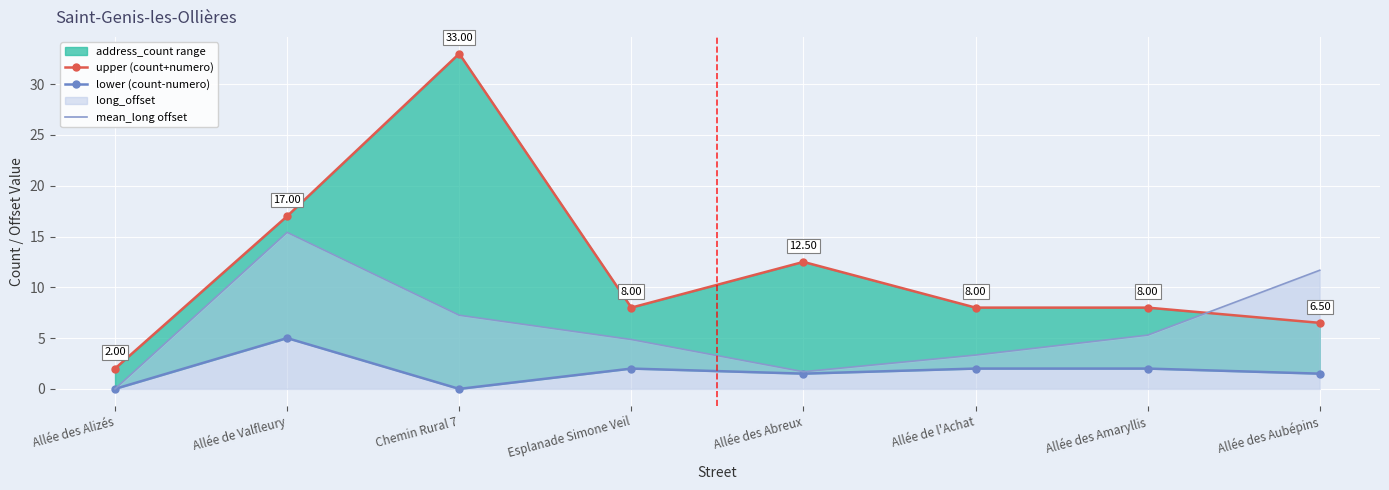

List the labels in order of mean_long offset value, smallest first.

Allée des Alizés, Allée des Abreux, Allée de l'Achat, Esplanade Simone Veil, Allée des Amaryllis, Chemin Rural 7, Allée des Aubépins, Allée de Valfleury